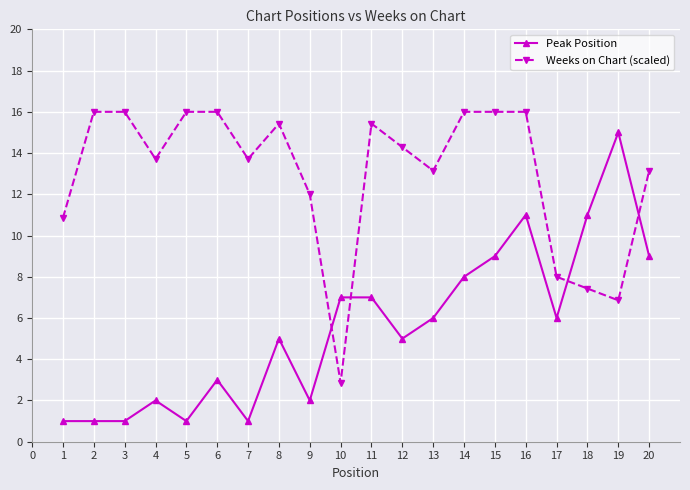

What is the difference between the highest and lowest values at 15?

7.0